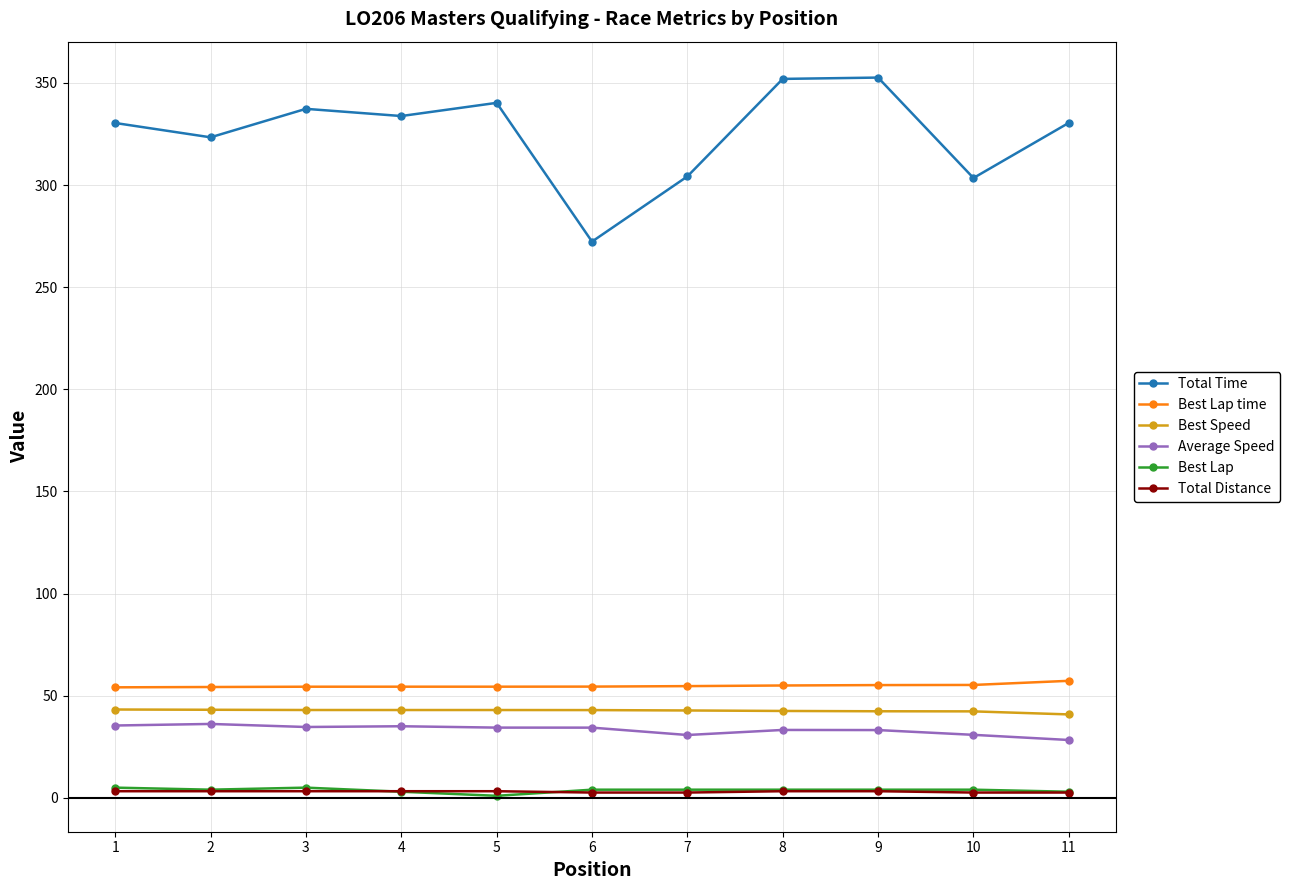

Which series has the largest total across all categories?

Total Time